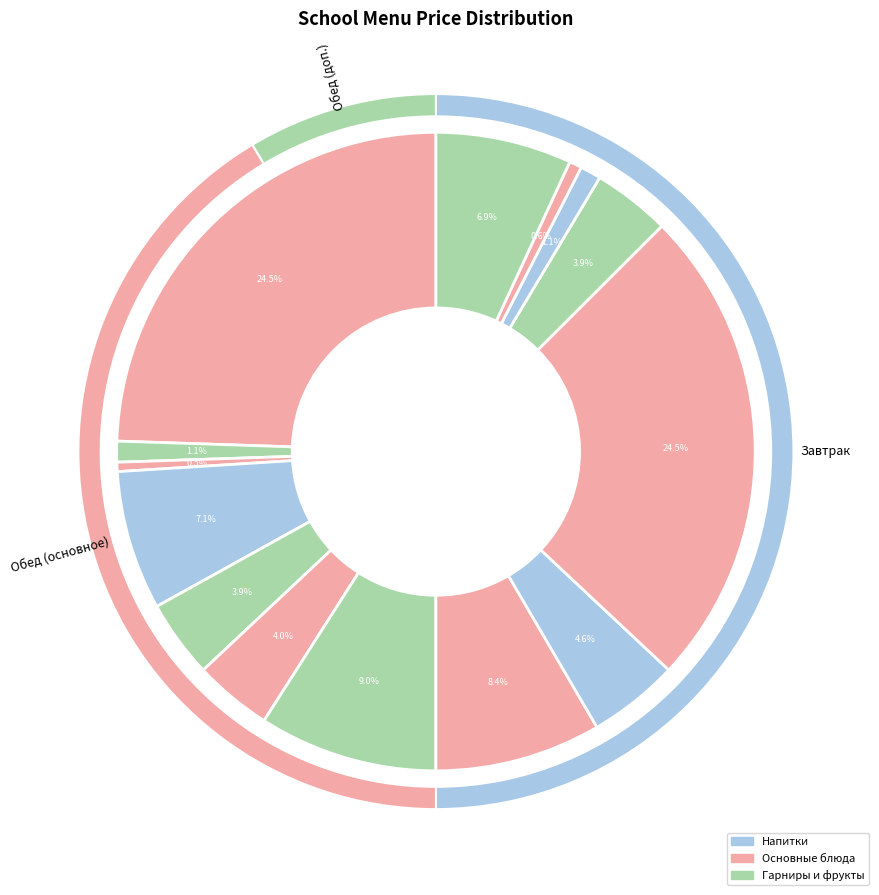

How many slices are in this pie chart?

14